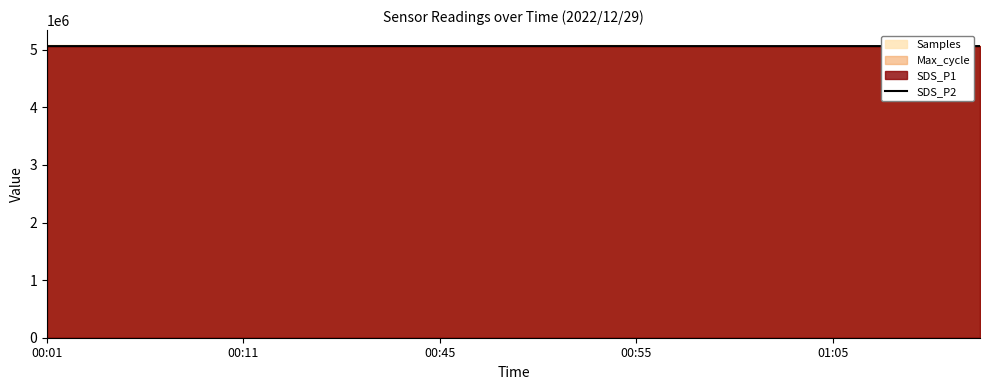

The value at 19 is 5065241.0. True or false?

True